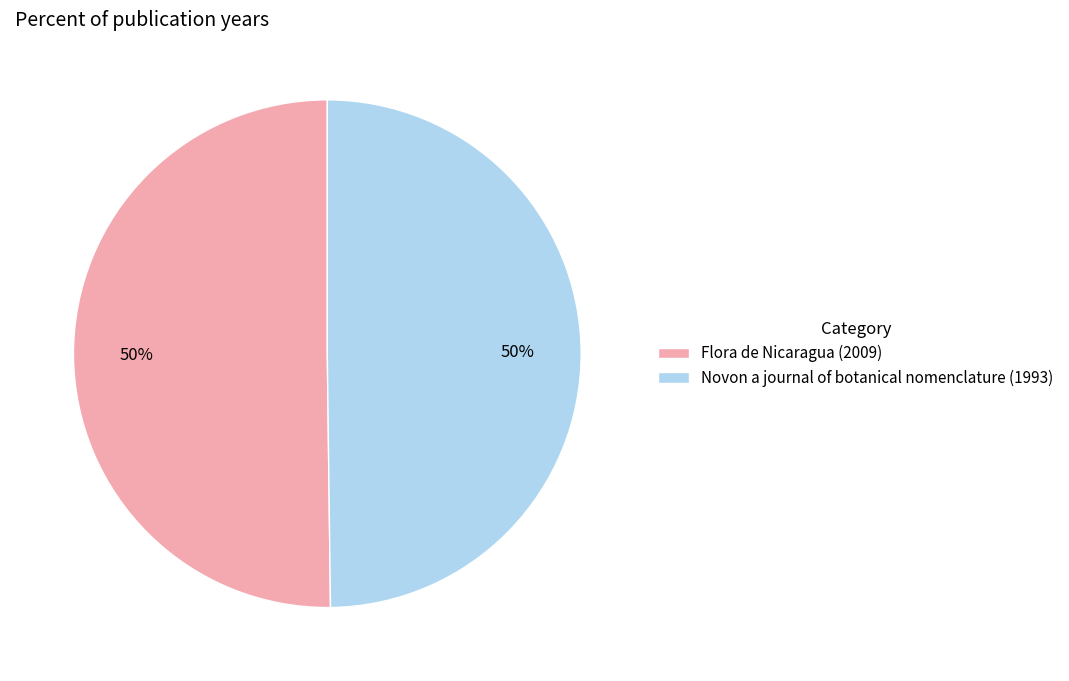

Do Flora de Nicaragua (2009) and Novon a journal of botanical nomenclature (1993) together represent more than half of the pie?

Yes